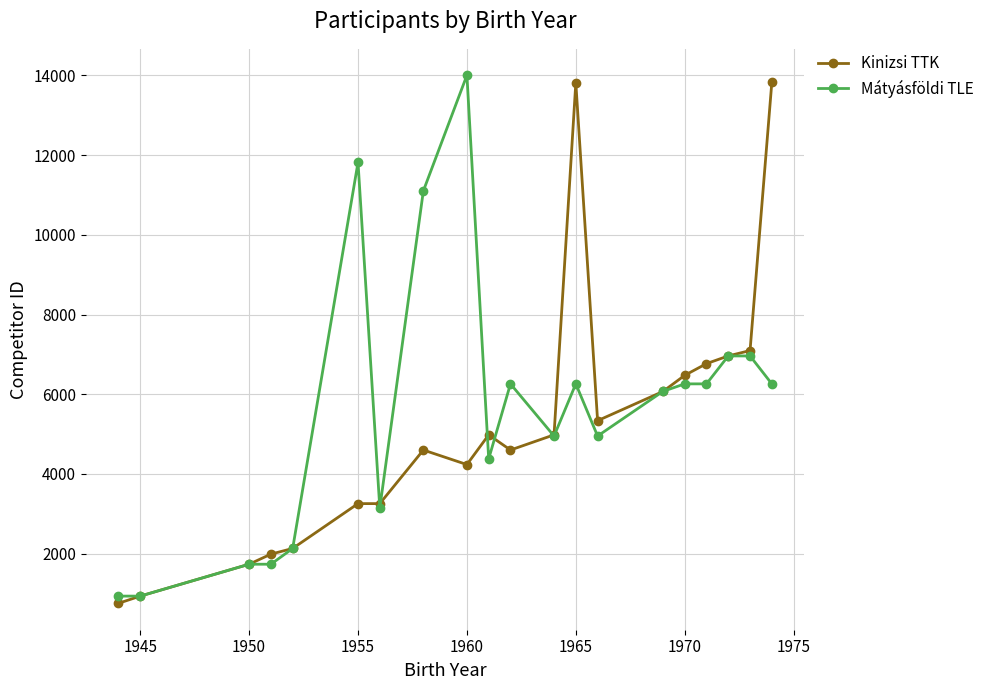

What is the value of the Kinizsi TTK point at the 11th from the left?

4601